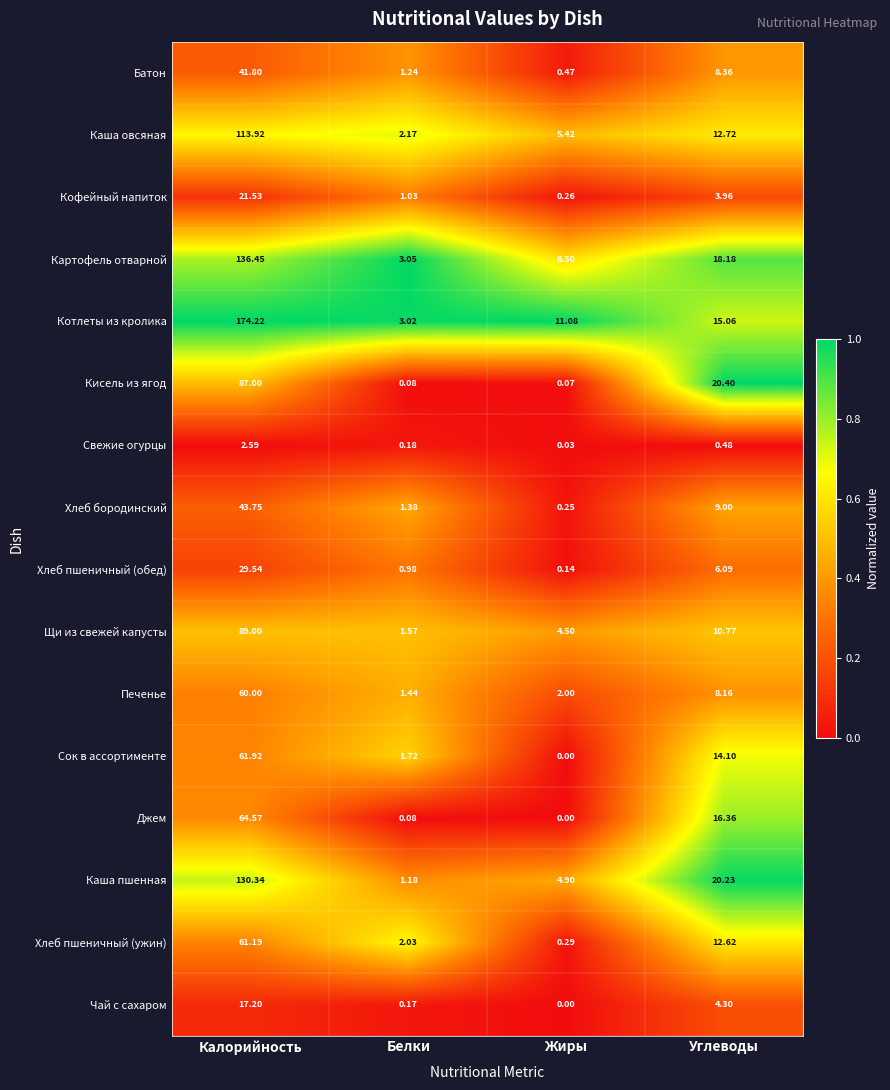

At which category is the sum across all series the highest?

Калорийность